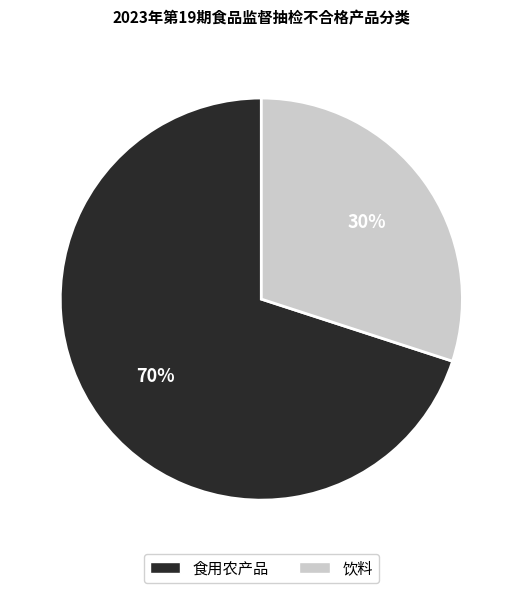

To the nearest percent, what is the average slice percentage?

50%